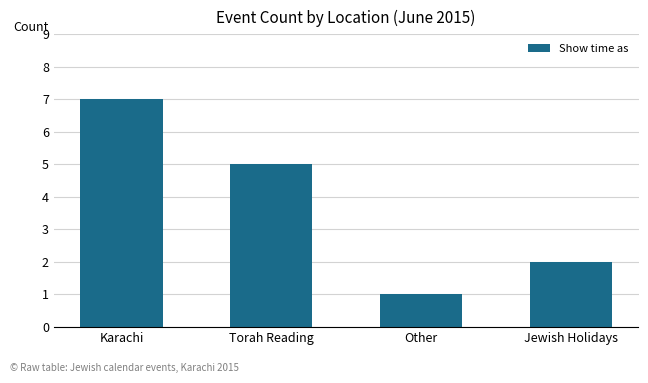

How many categories are shown in the chart?

4